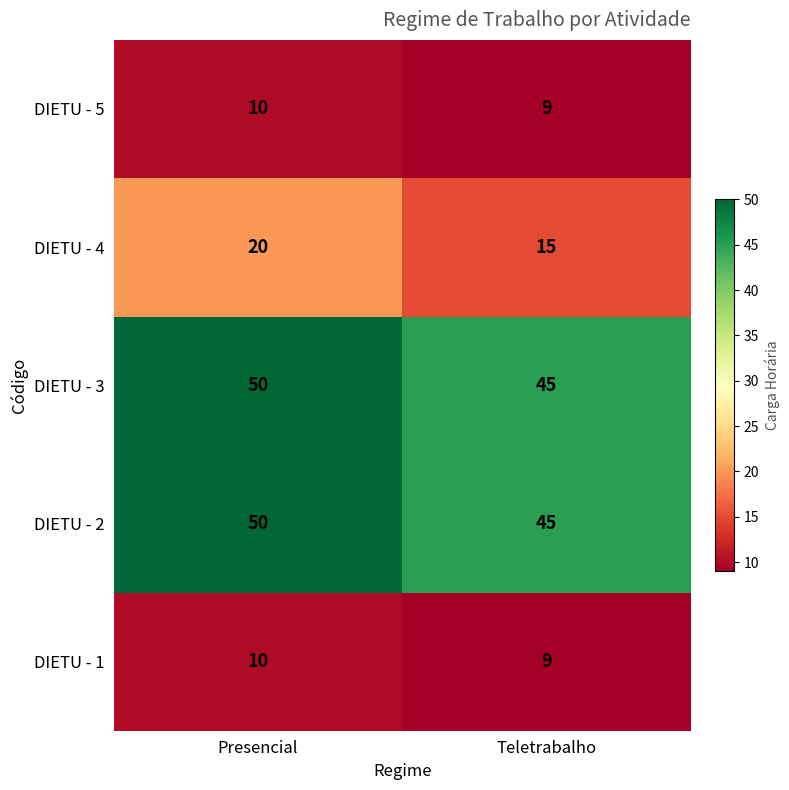

What is the spread (max minus min) of values at Presencial?

40